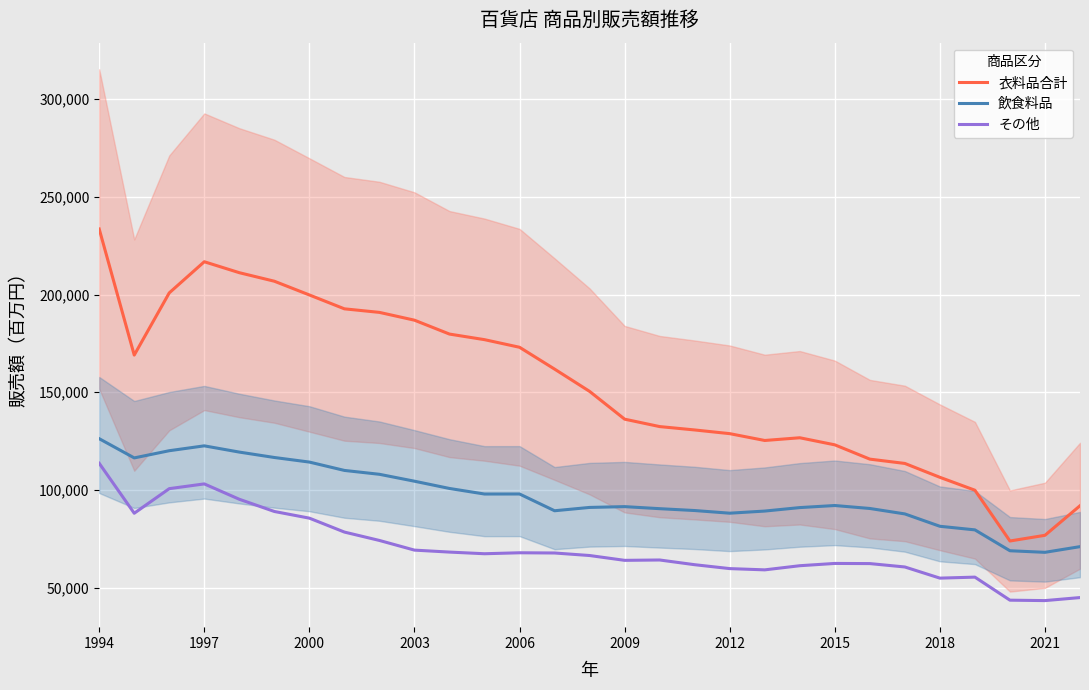

Is this an area chart (filled region under the line)?

No